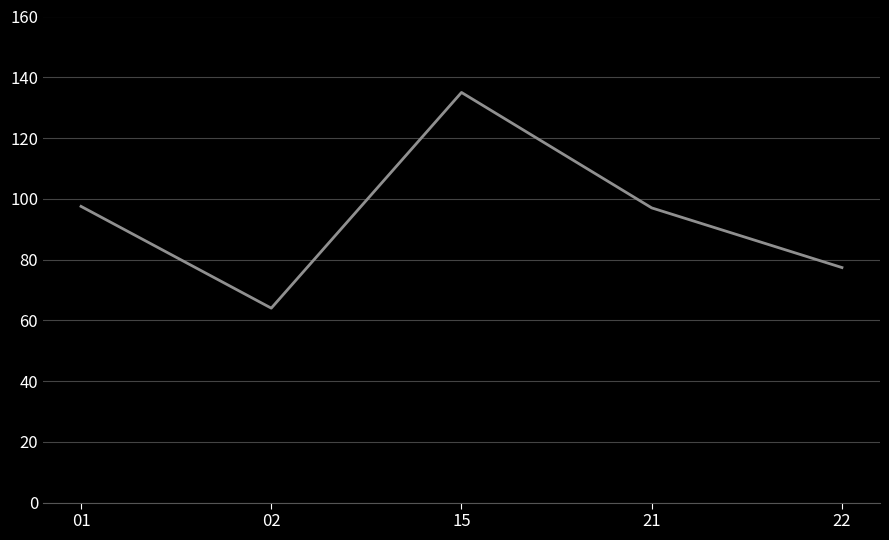

Which has a higher value, 02 or 21?

21